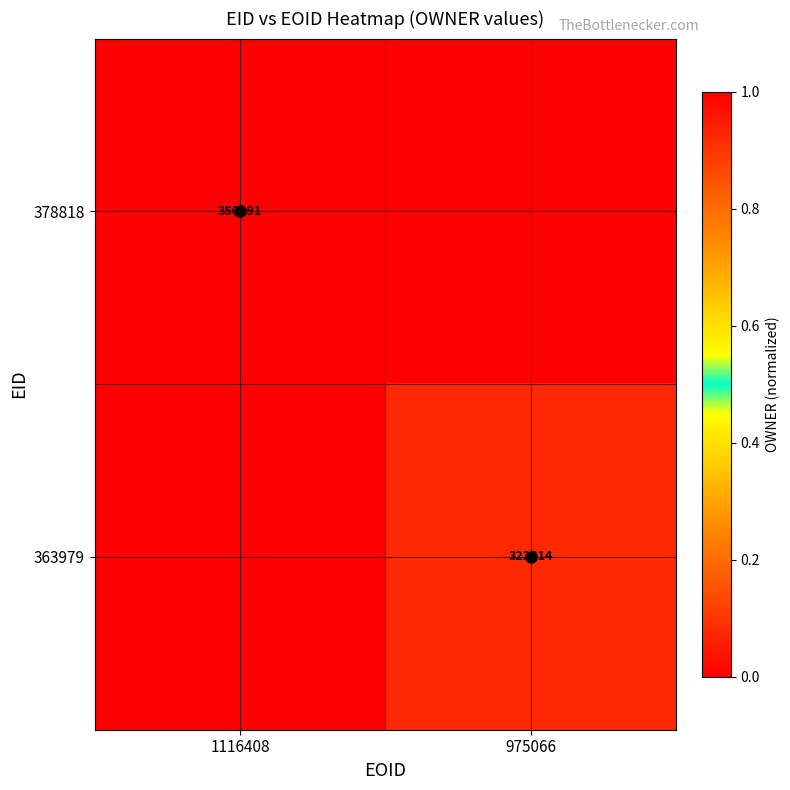

Is it true that 378818 equals 350191 at 1116408?

True